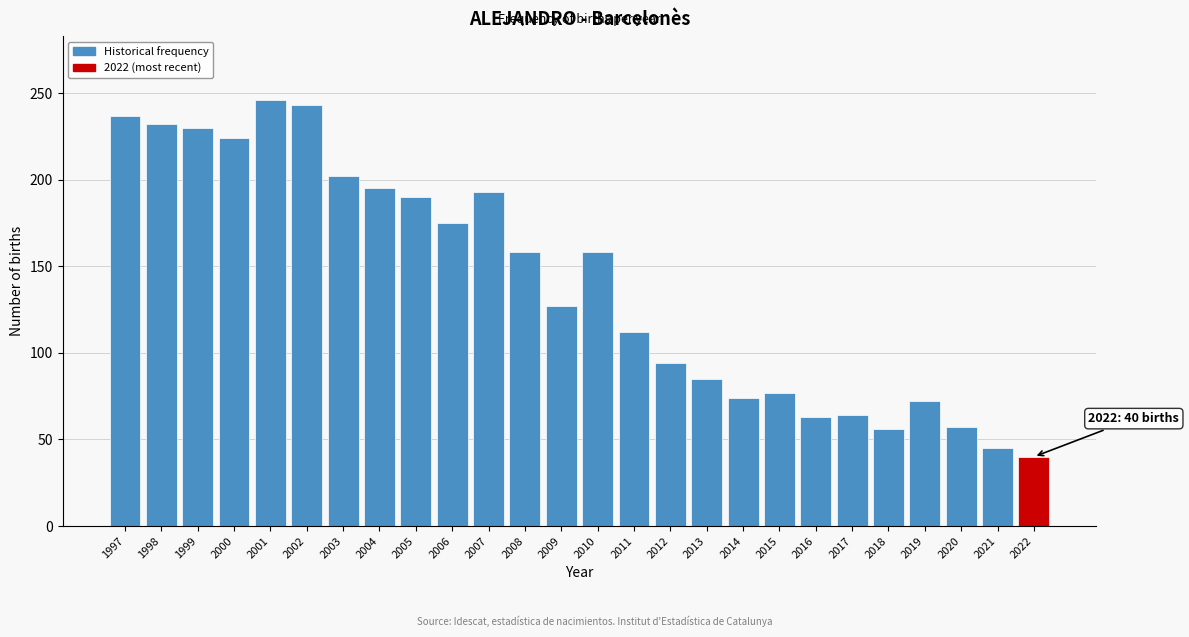

What is the approximate value at 2017?

64